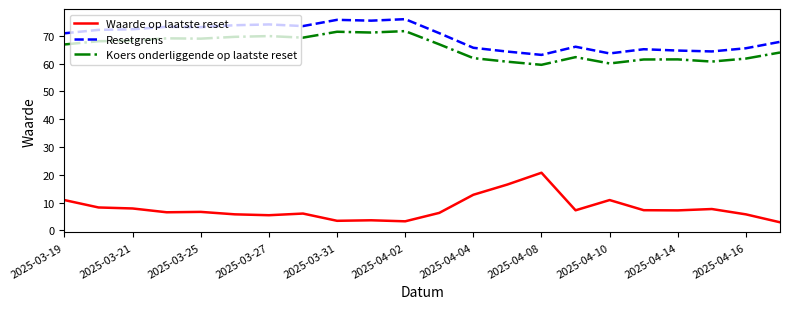

Which series has the largest total across all categories?

Resetgrens